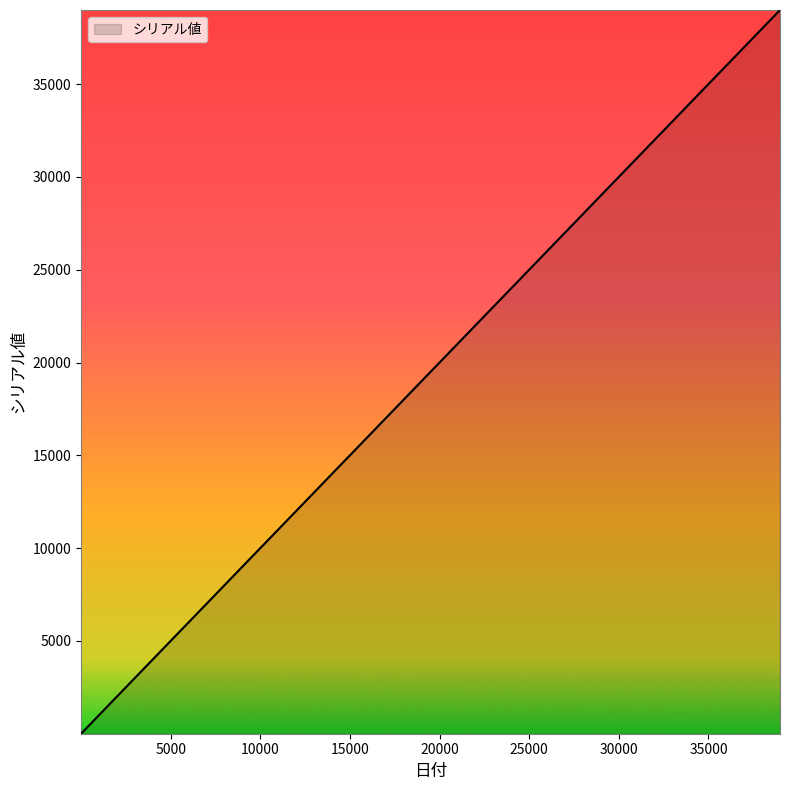

What is the average value?

10937